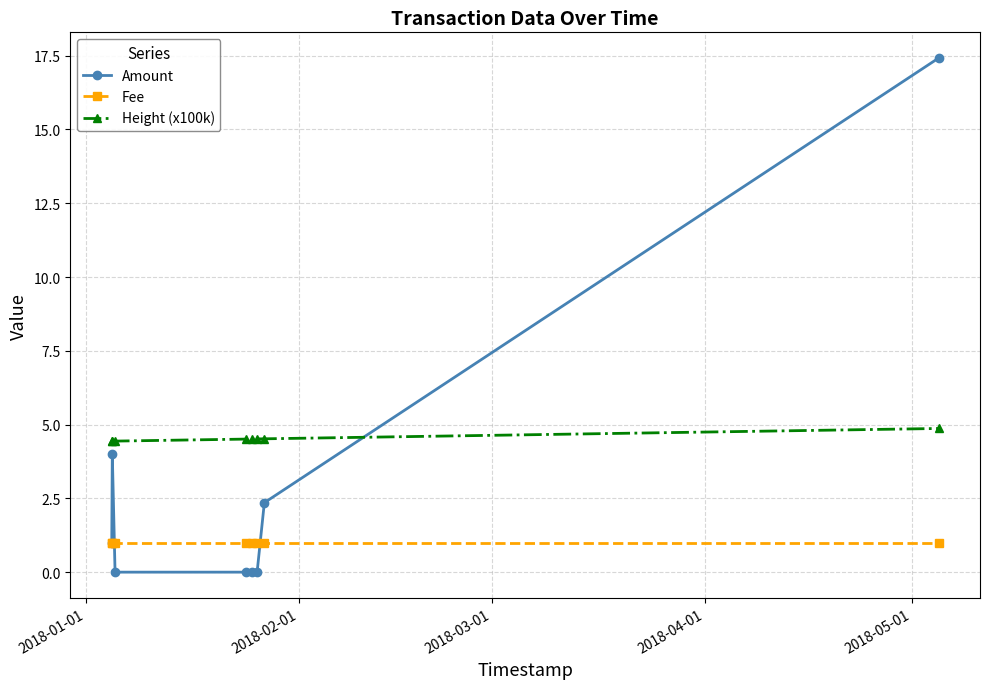

What is the value of the Amount point at the 1st from the left?

1.0